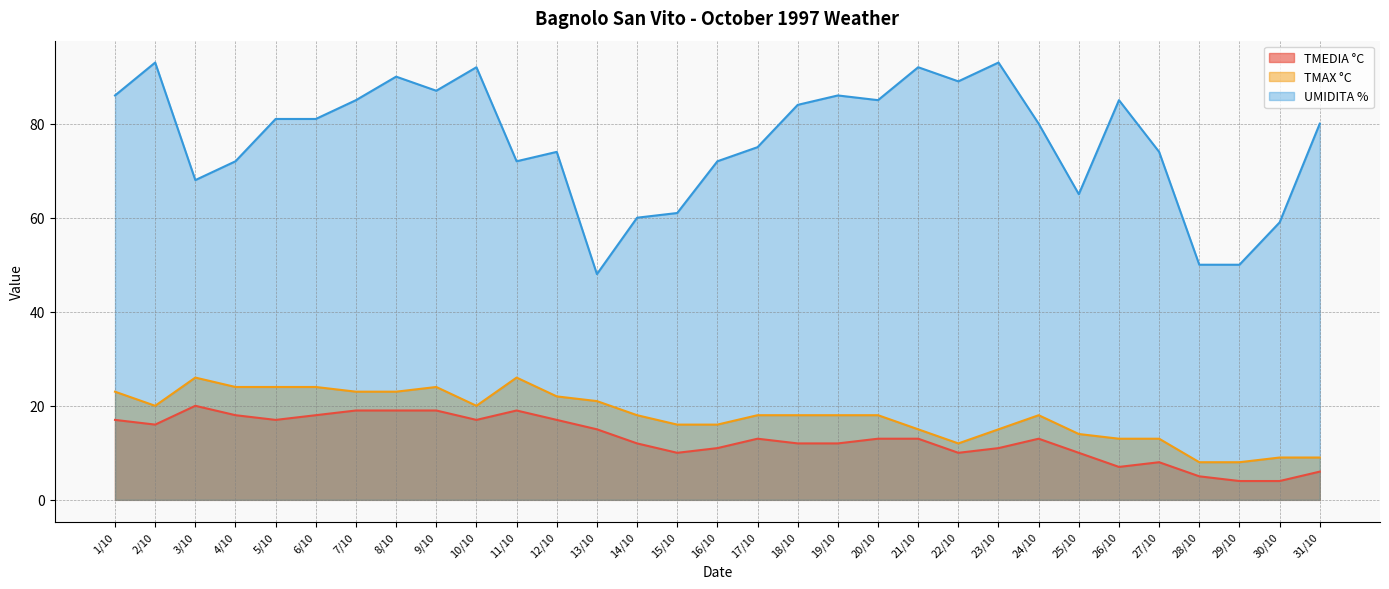

At which category does TMAX °C reach its first local valley?

2/10